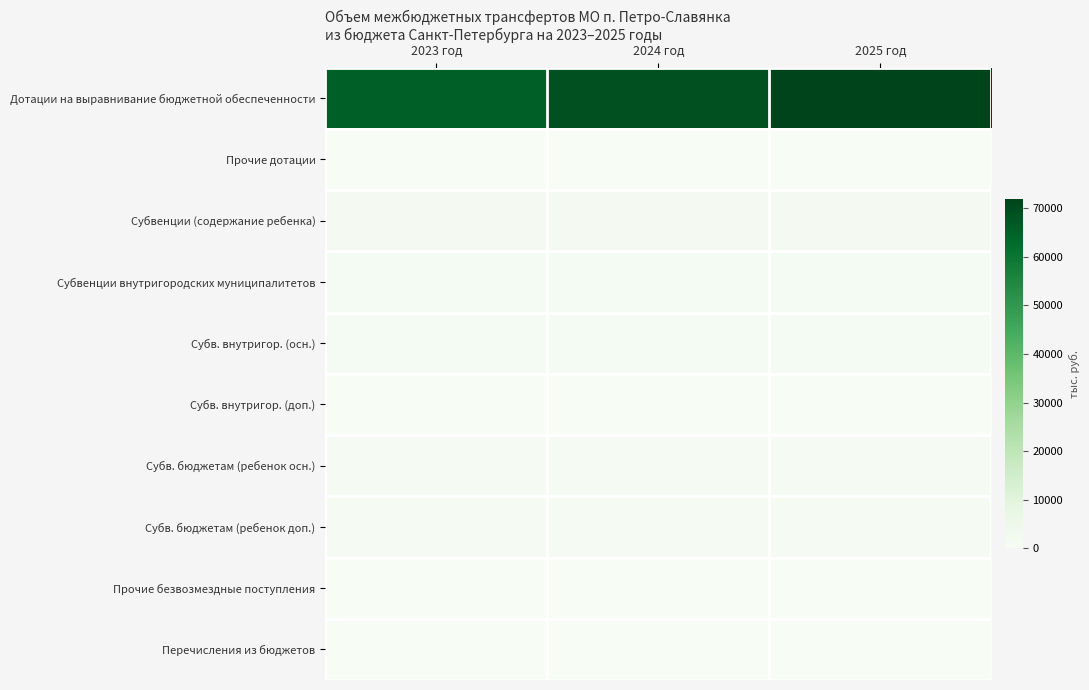

Reading left to right, extract all data points from this chart.

Дотации на выравнивание бюджетной обеспеченности: 2023 год=65645.4	2024 год=68764.1	2025 год=71814.0
Прочие дотации: 2023 год=0.0	2024 год=0.0	2025 год=0.0
Субвенции (содержание ребенка): 2023 год=1497.8	2024 год=1570.8	2025 год=1642.5
Субвенции внутригородских муниципалитетов: 2023 год=1151.7	2024 год=1207.6	2025 год=1262.7
Субв. внутригор. (осн.): 2023 год=1142.9	2024 год=1198.4	2025 год=1253.1
Субв. внутригор. (доп.): 2023 год=8.8	2024 год=9.2	2025 год=9.6
Субв. бюджетам (ребенок осн.): 2023 год=747.9	2024 год=784.4	2025 год=820.2
Субв. бюджетам (ребенок доп.): 2023 год=749.9	2024 год=786.4	2025 год=822.3
Прочие безвозмездные поступления: 2023 год=0.0	2024 год=0.0	2025 год=0.0
Перечисления из бюджетов: 2023 год=0.0	2024 год=0.0	2025 год=0.0